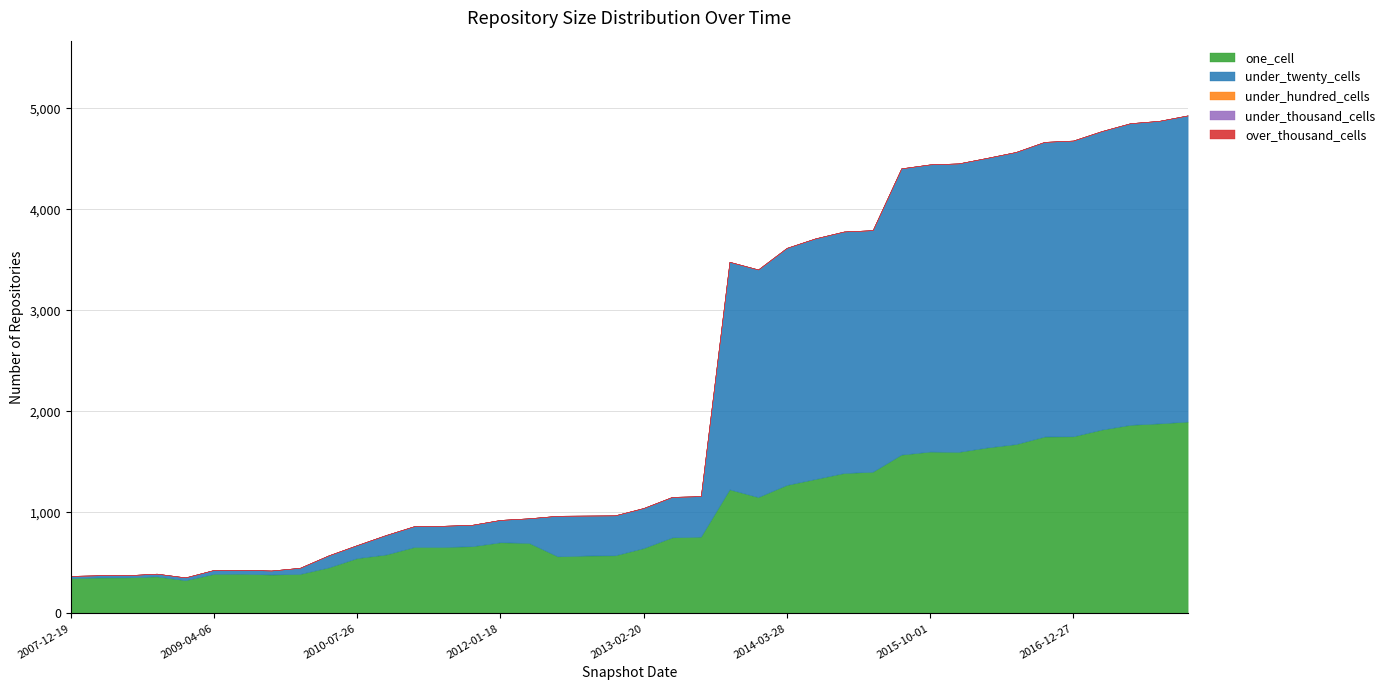

Does the chart have visible grid lines?

Yes